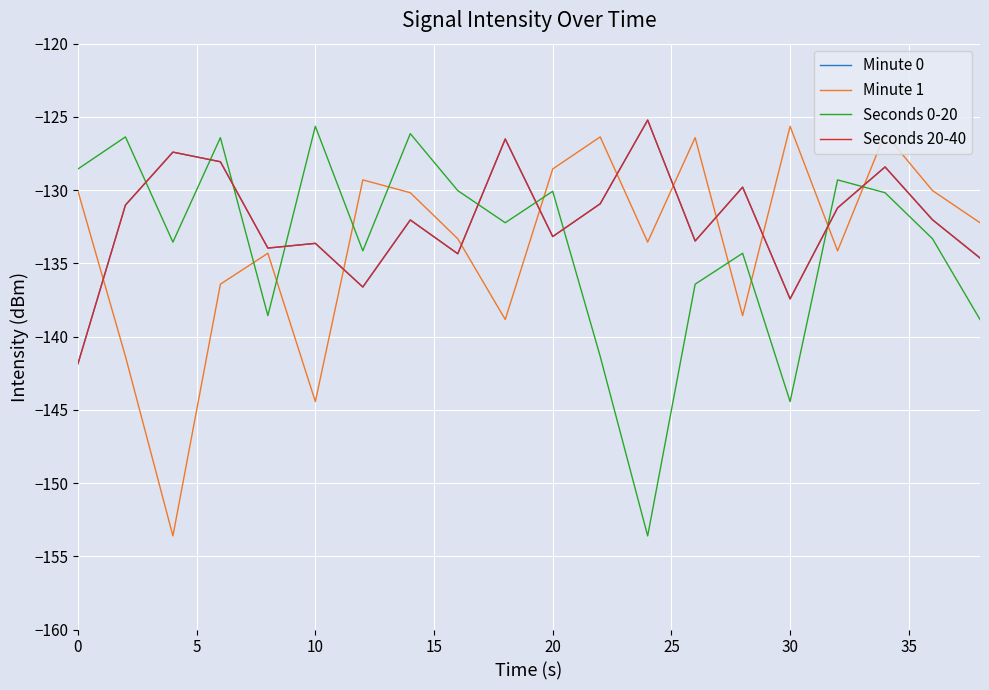

Does the chart display data point markers on the line(s)?

No